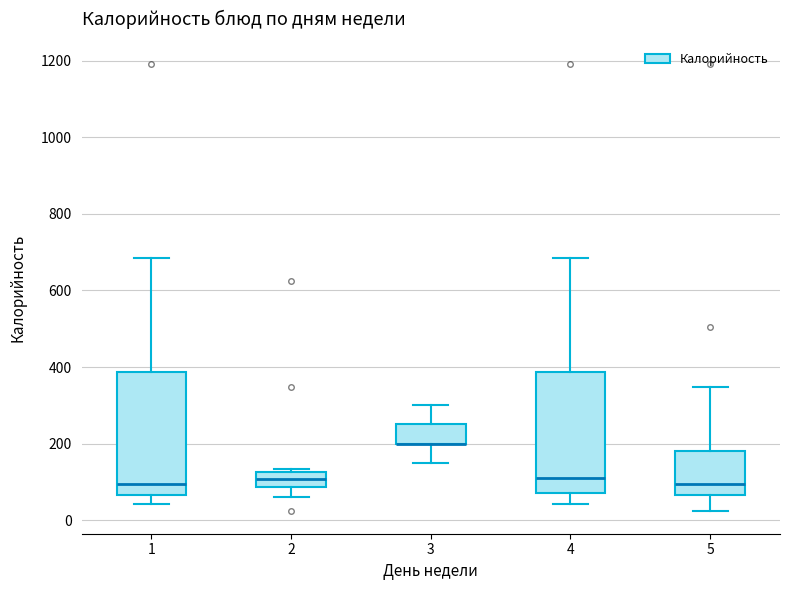

Reading left to right, read every box against the y-axis: the position of its median line, the range the box covers, and the ends of its whiskers. The values are not printed on the chart, so give them approximately, as read against the axis.

1: median 100, box 60 to 380, whiskers 40 to 680
2: median 100, box 80 to 120, whiskers 60 to 140
3: median 200 (drawn on the box's lower edge), box 200 to 260, whiskers 160 to 300
4: median 100, box 80 to 380, whiskers 40 to 680
5: median 100, box 60 to 180, whiskers 20 to 340